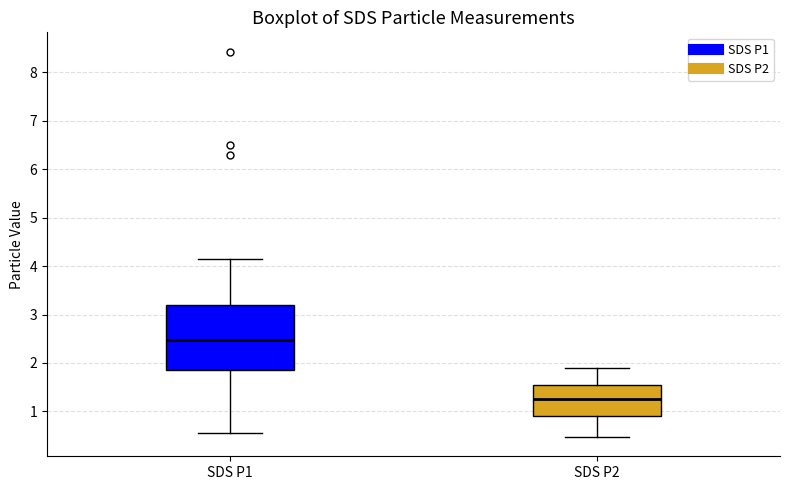

Where does the median line of the box for SDS P2 sit on the y-axis? The values are not printed on the chart, so give them approximately, as read against the axis.

1.3